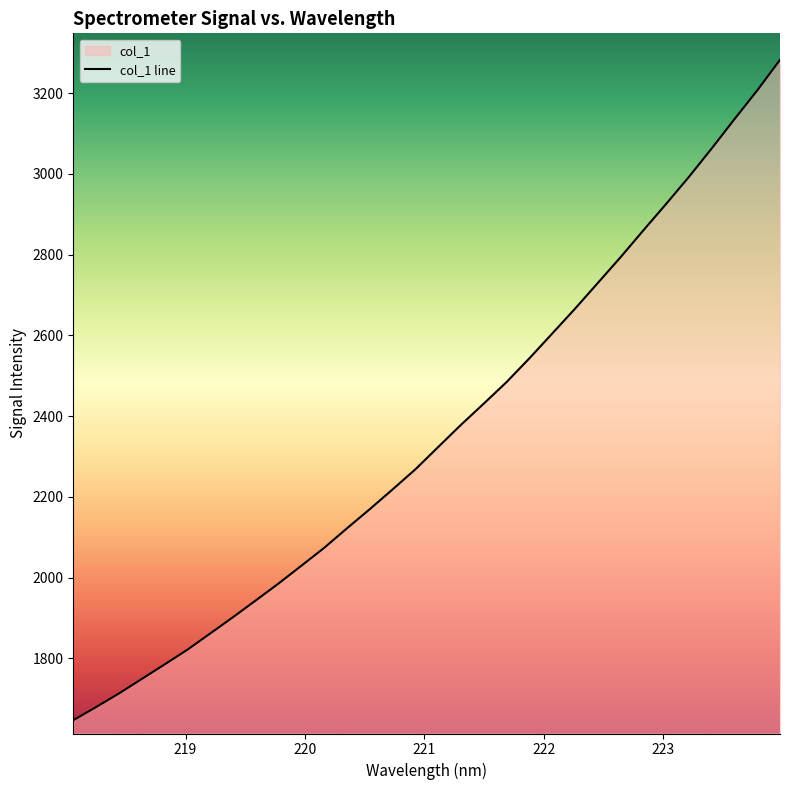

Does the chart display data point markers on the line(s)?

No